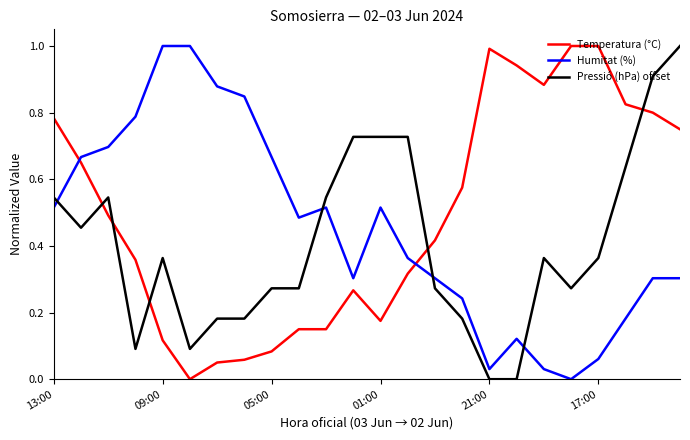

List the series in order of their overall mean, highest first.

Temperatura (°C), Humitat (%), Pressió (hPa) offset